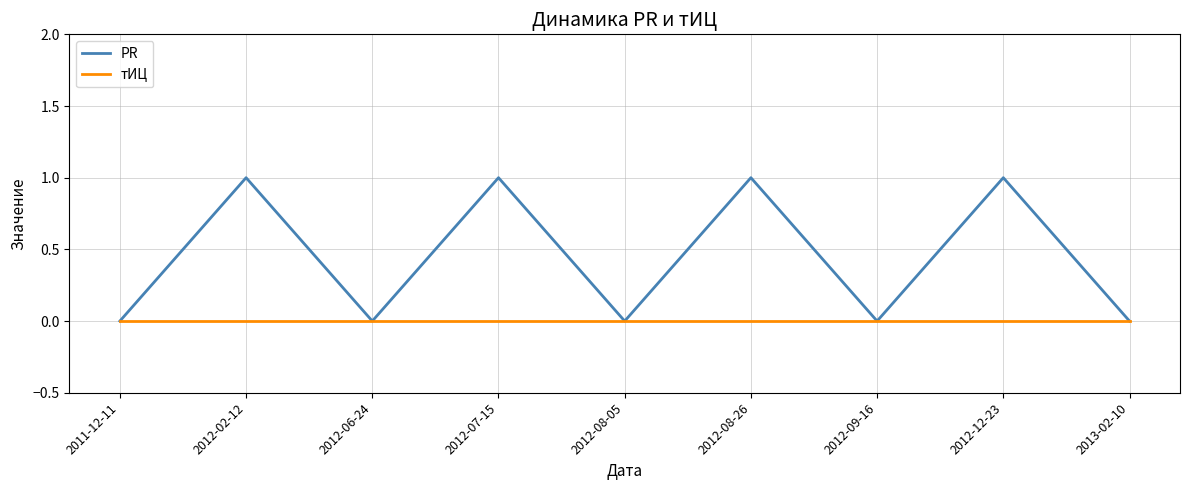

Is the value of PR at 2012-12-23 greater than the value of тИЦ at 2012-08-26?

Yes